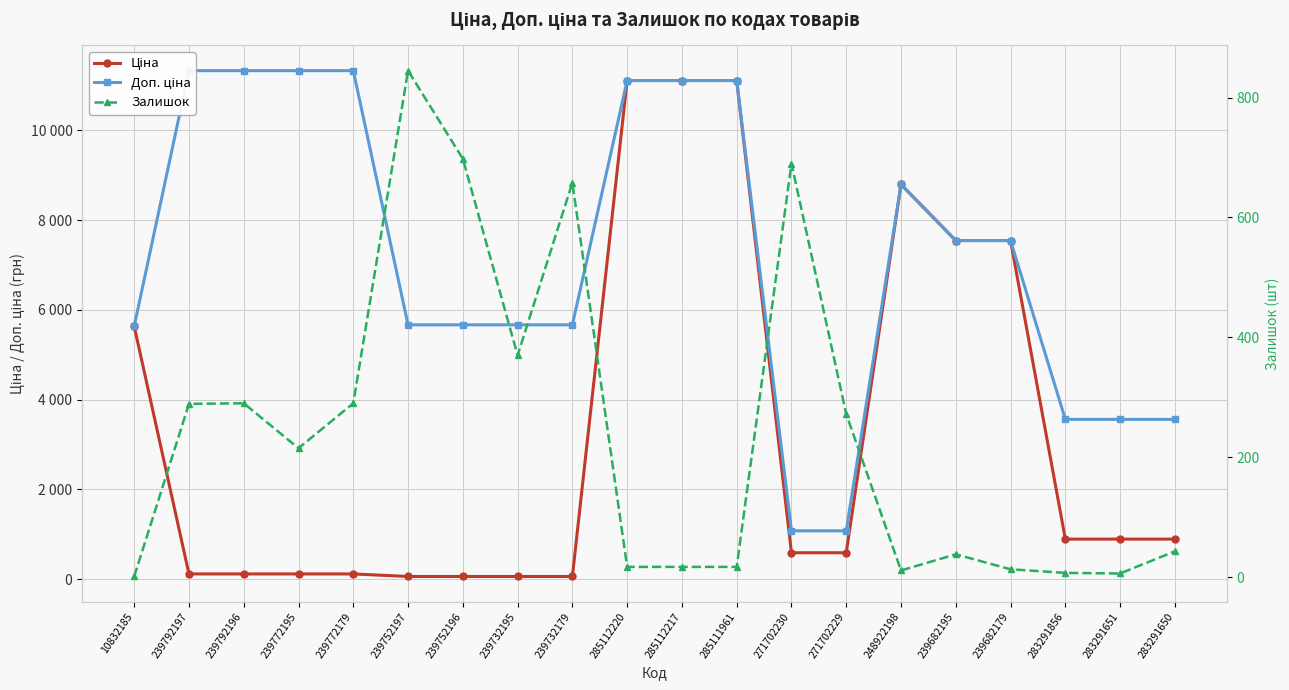

What position from the right is 239732179?

12